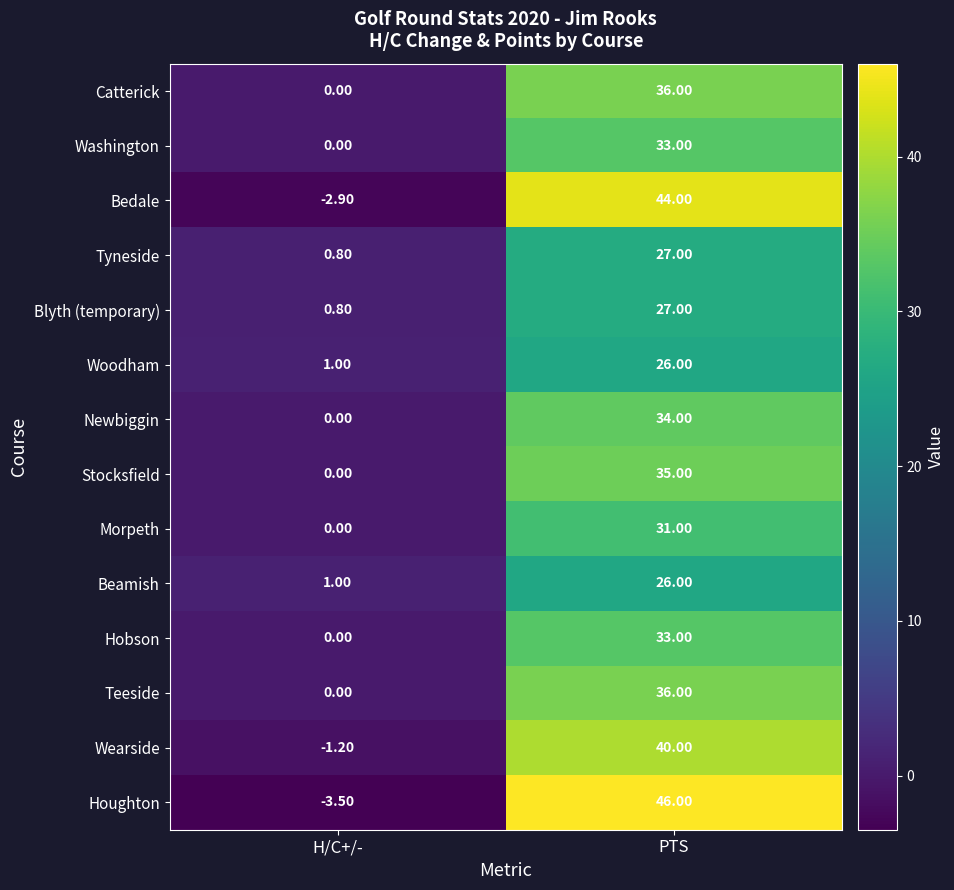

What is the greatest value displayed?

46.0